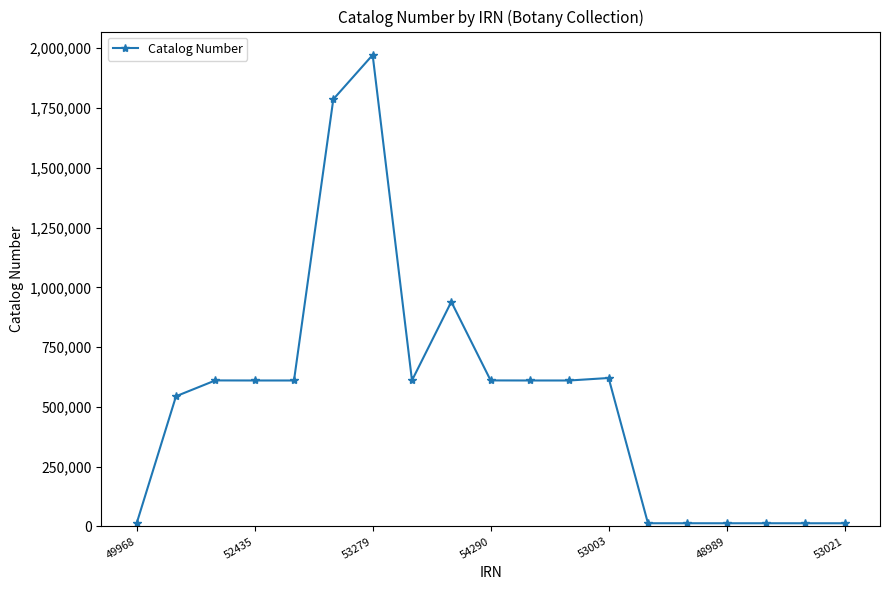

True or false: there are more than 1 points higher than both neighbors.

True